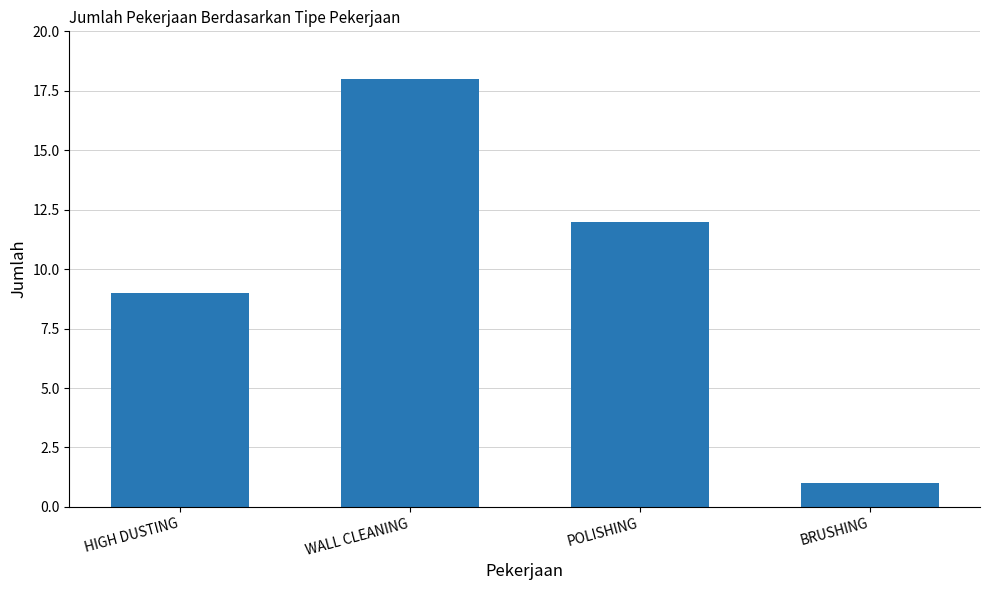

At which category does the chart reach its peak across all series?

WALL CLEANING